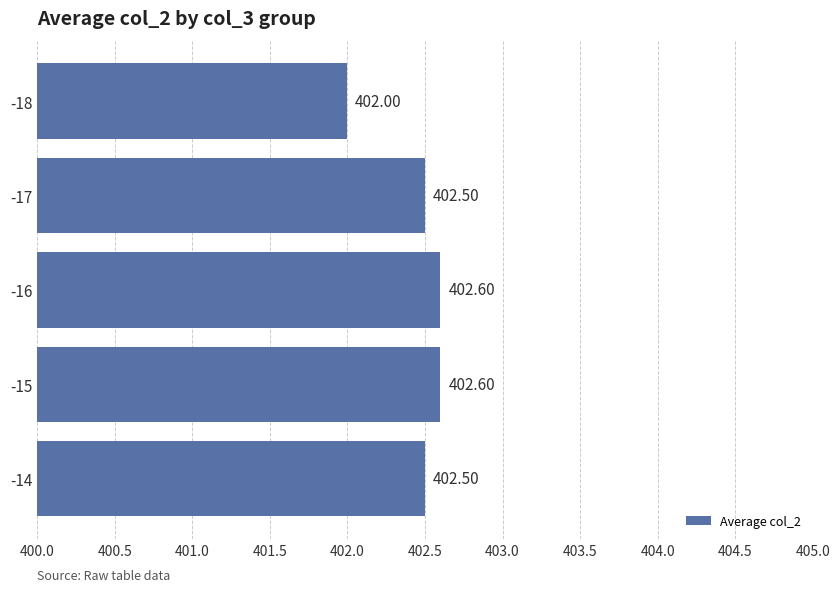

What is the sum of the values at -16 and -18?

804.6